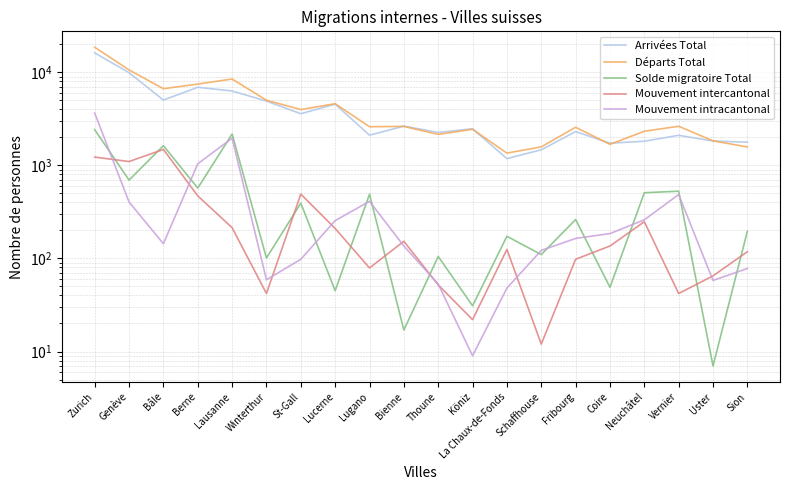

At which label is Départs Total closest to 9964?

Genève